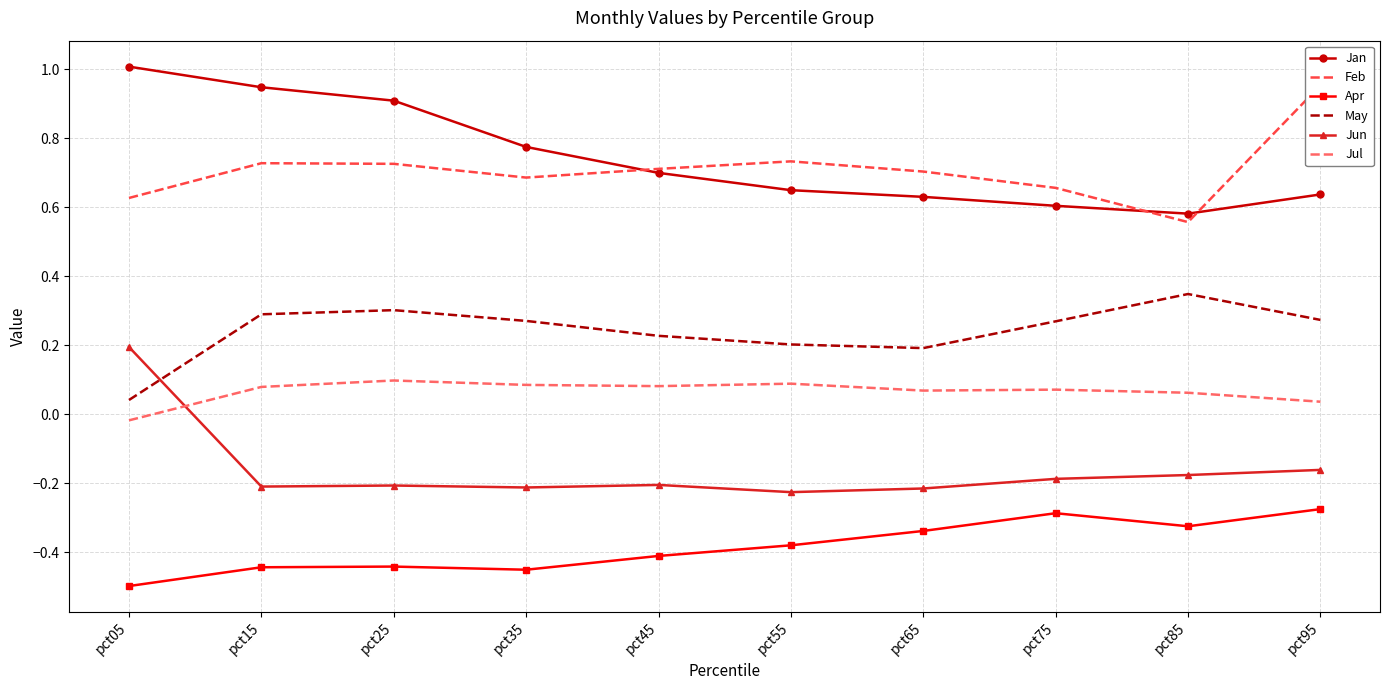

How many interior local valleys does the Feb series have?

2